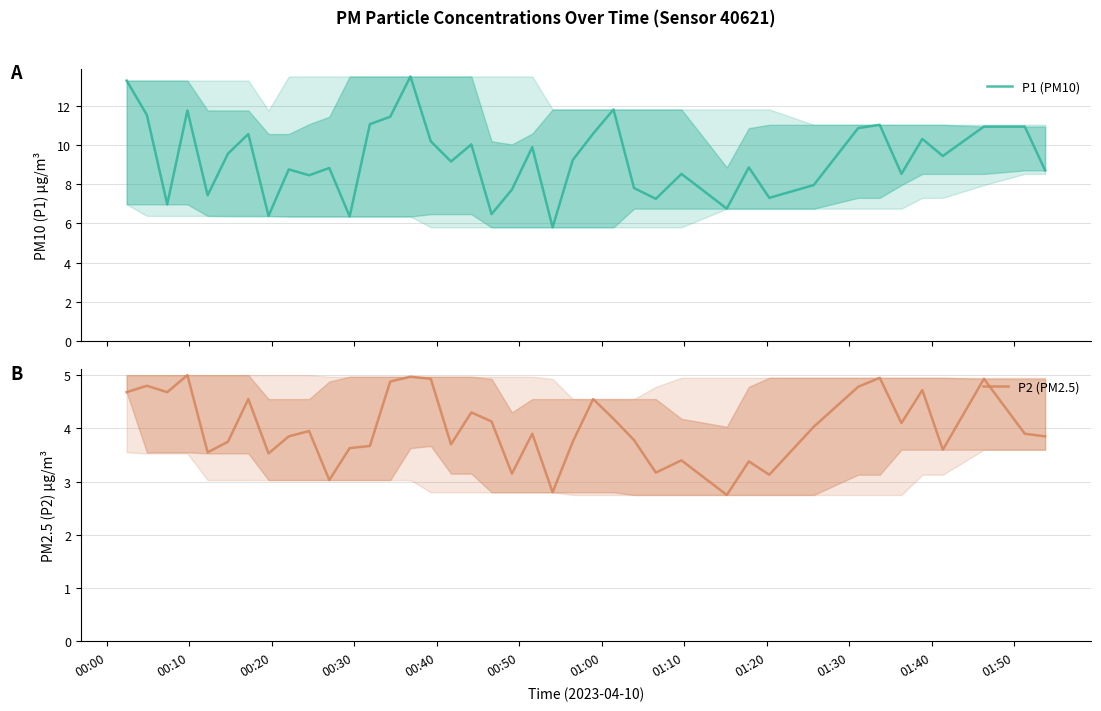

Which series has the largest total across all categories?

P1 (PM10)